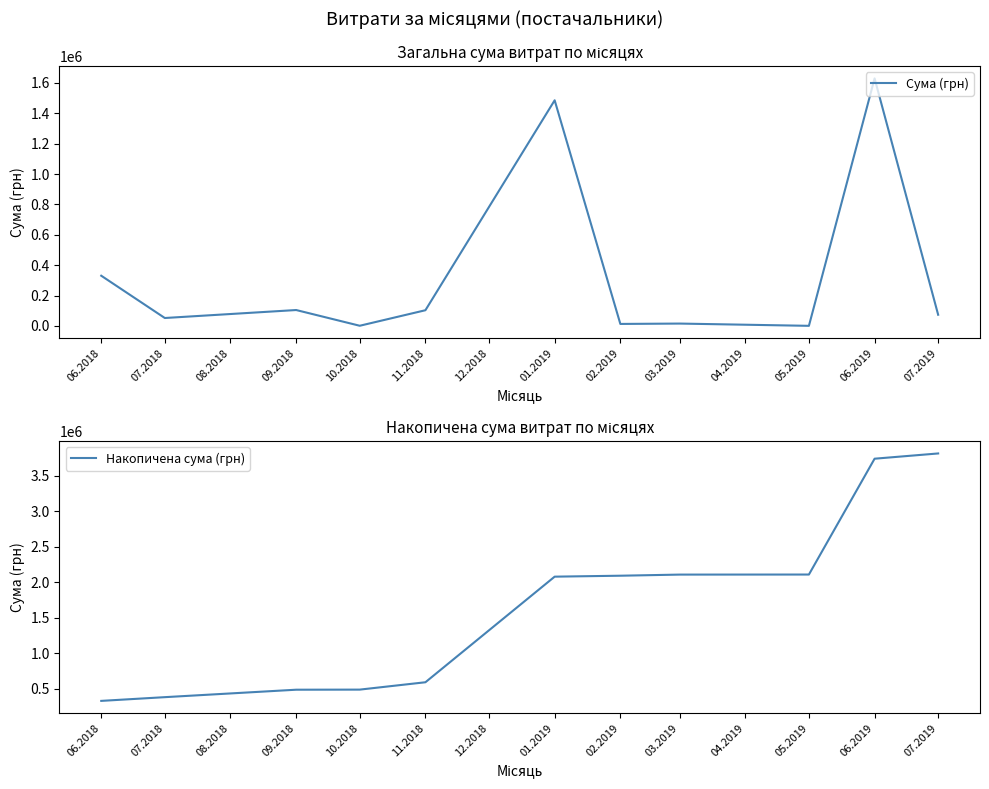

What is the sum of all Сума (грн) values?

3812488.1